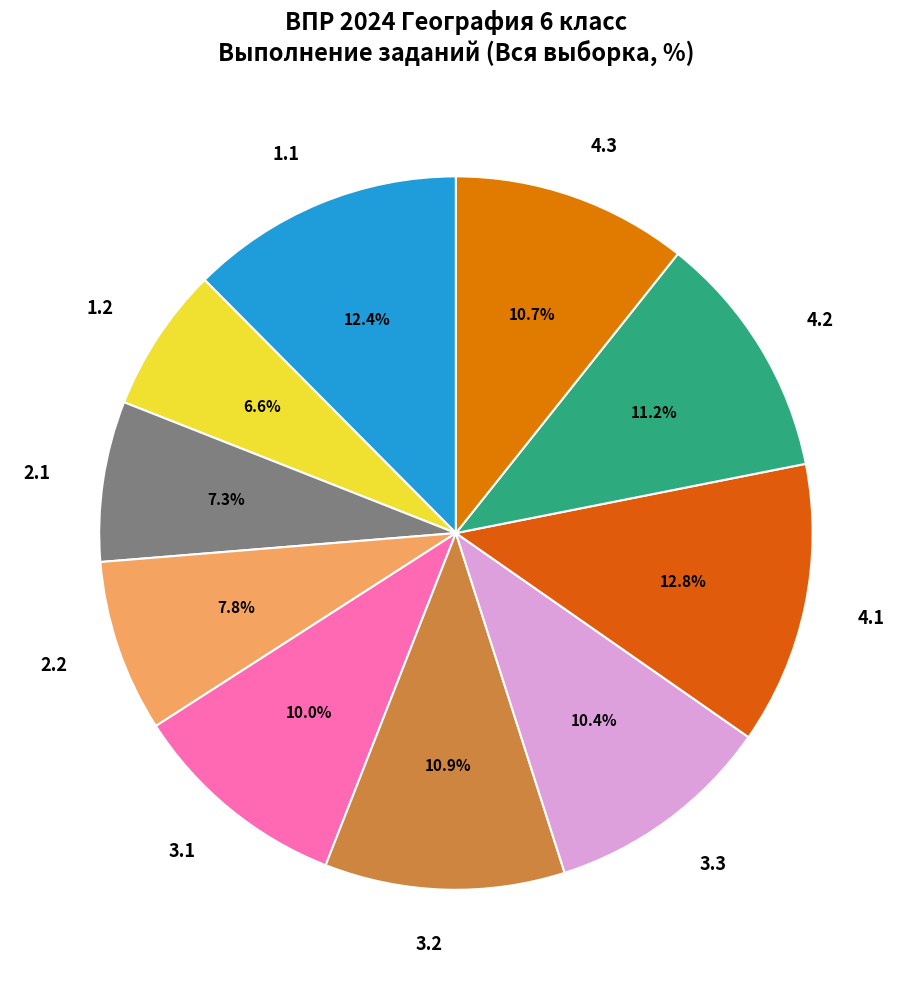

To the nearest percent, what is the combined percentage of 3.1 and 1.1?

22%